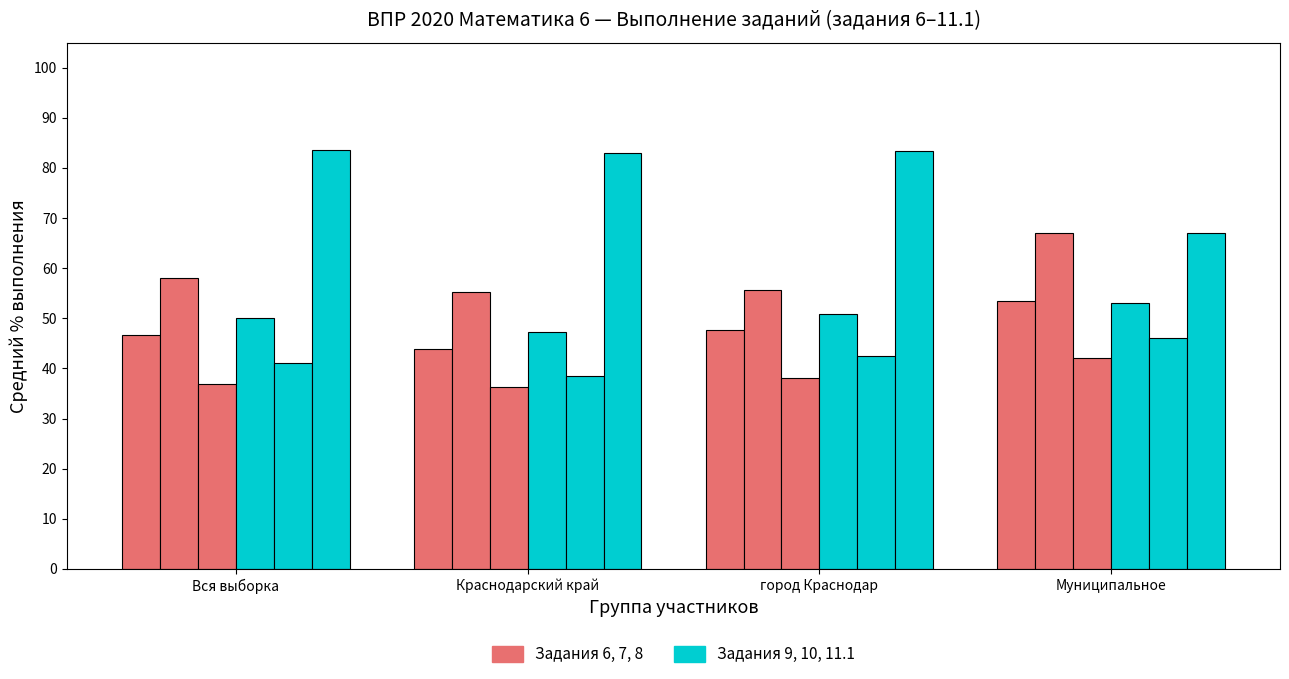

How many series are shown in this chart?

6